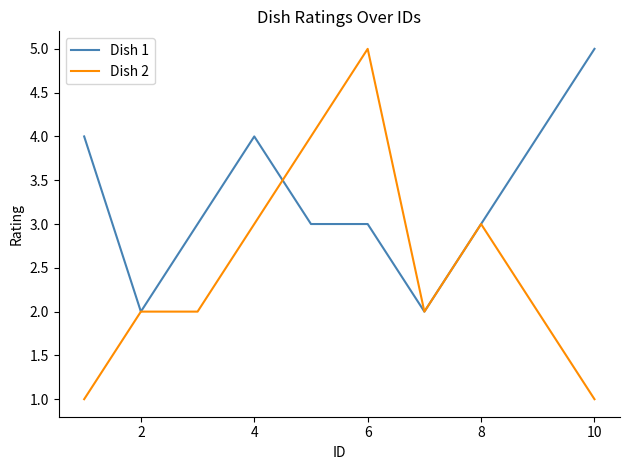

What are all the series names shown in the legend?

Dish 1, Dish 2